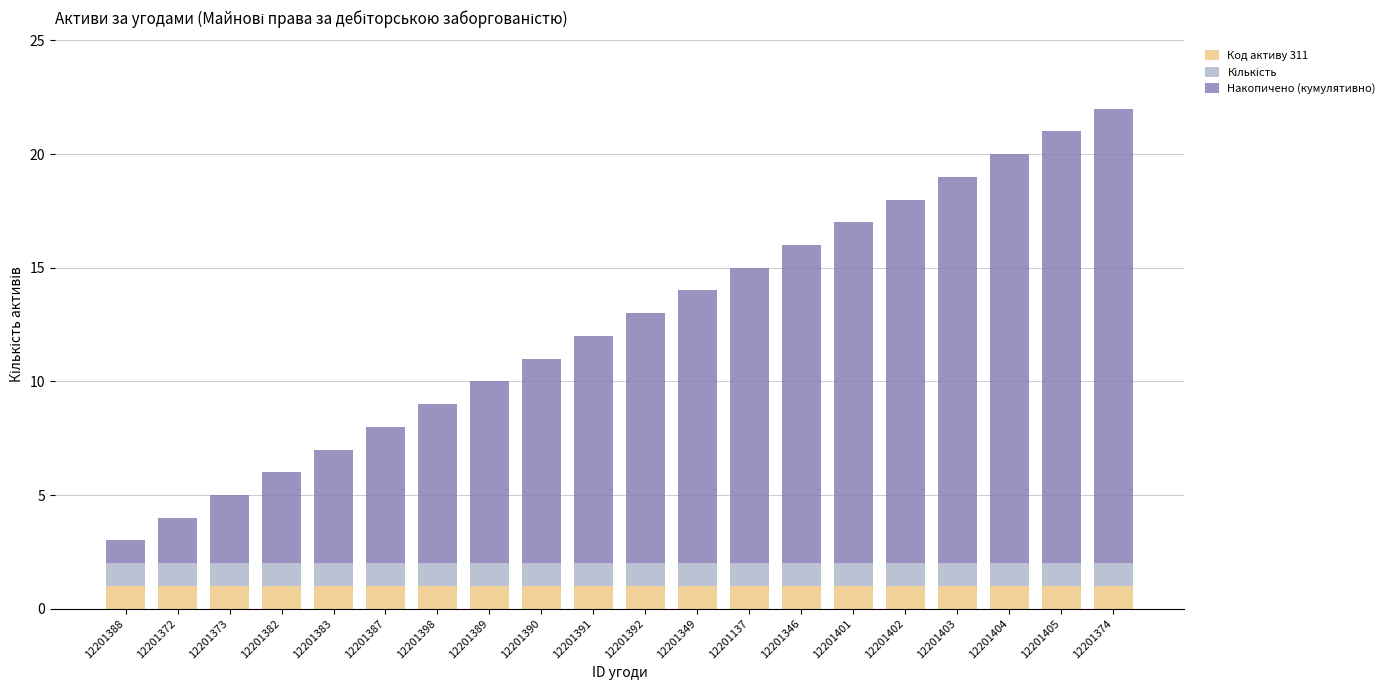

The Код активу 311 series shows 1 at 12201389. True or false?

True